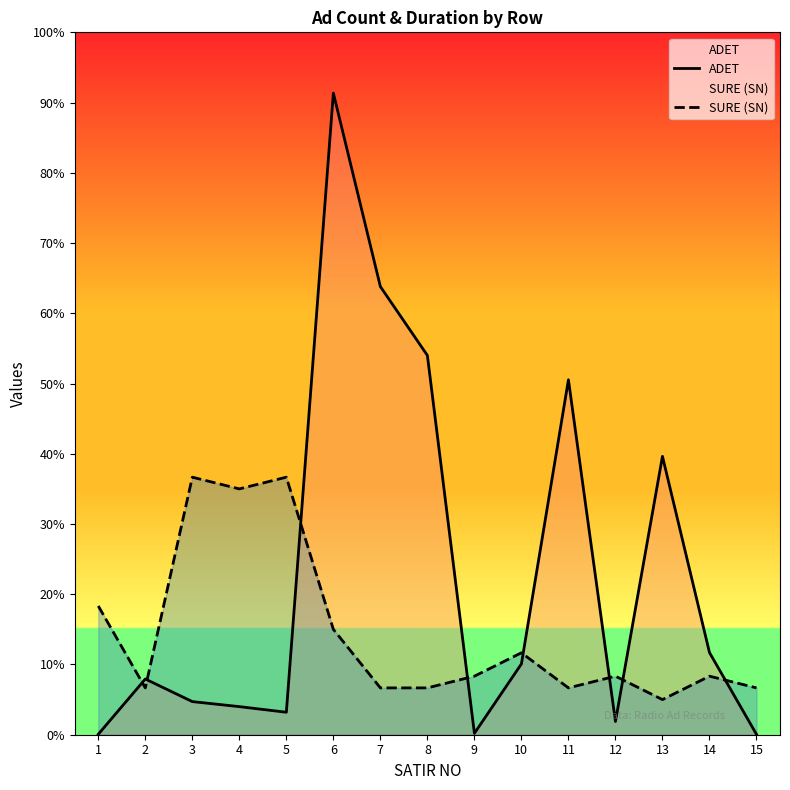

True or false: ADET and SURE (SN) intersect in this chart.

True